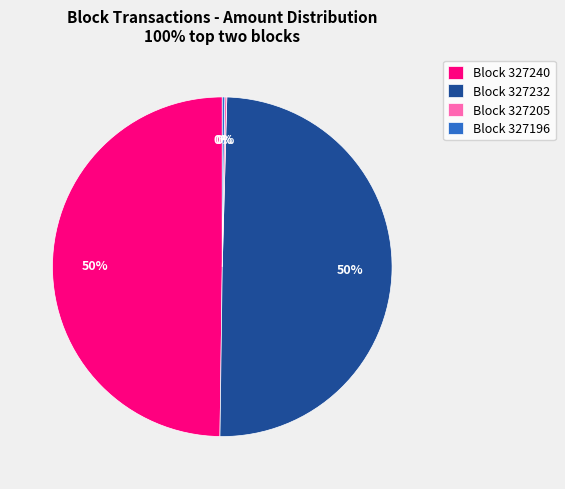

Is it true that 327196 is 11% of the pie?

False